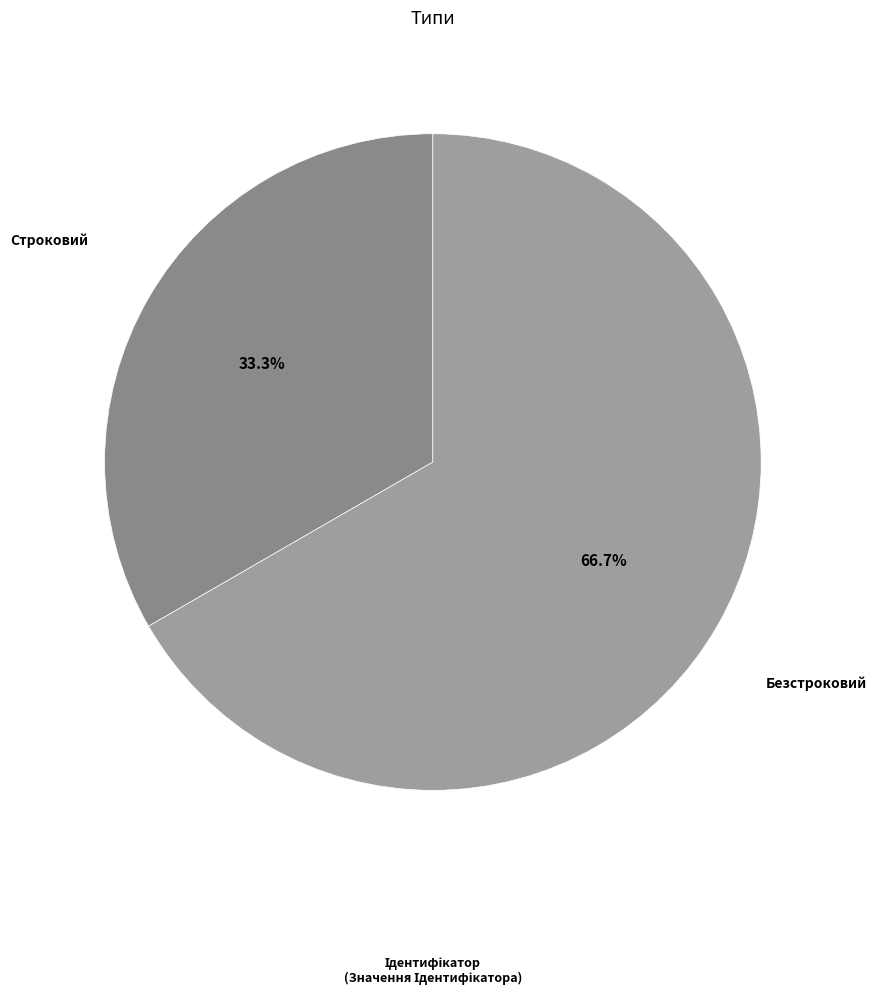

To the nearest percent, what is the difference between the largest and smallest slice percentages?

33%